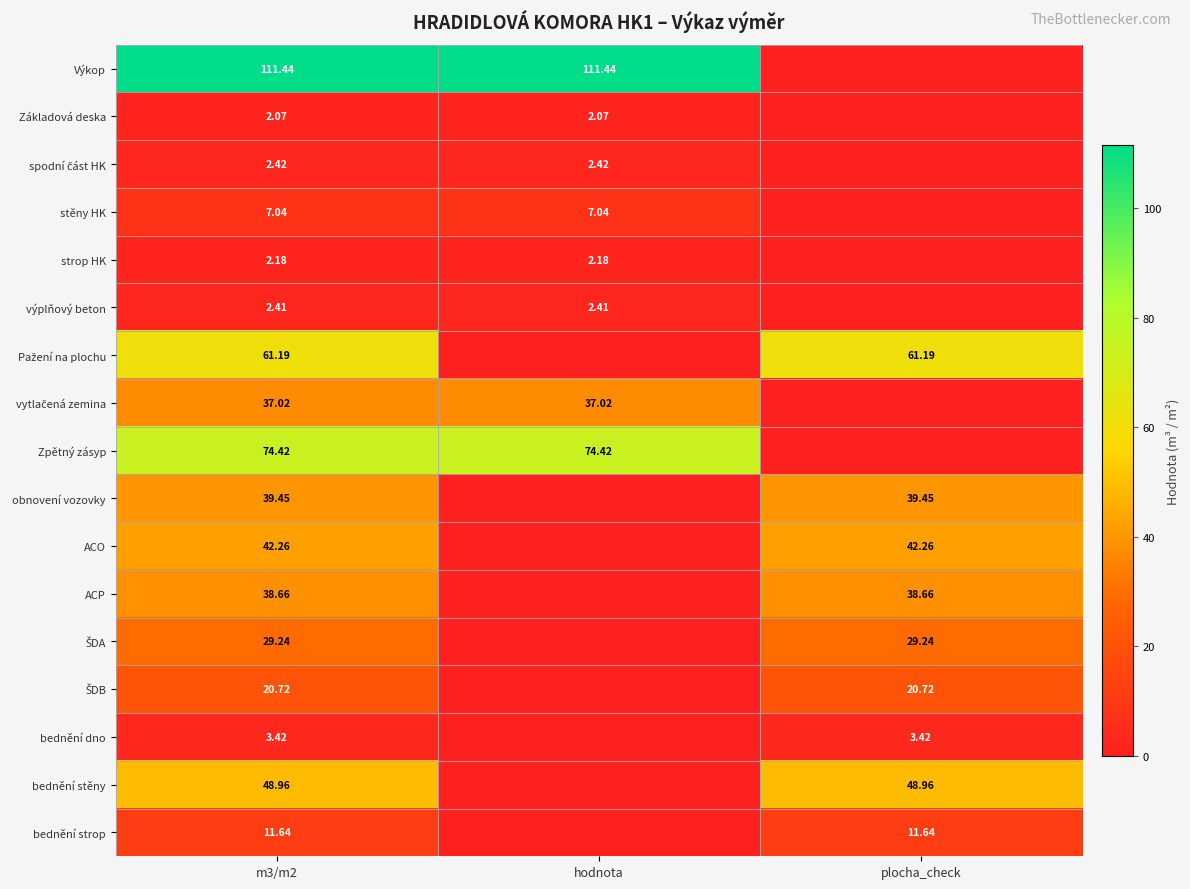

What is the greatest value displayed?

111.4